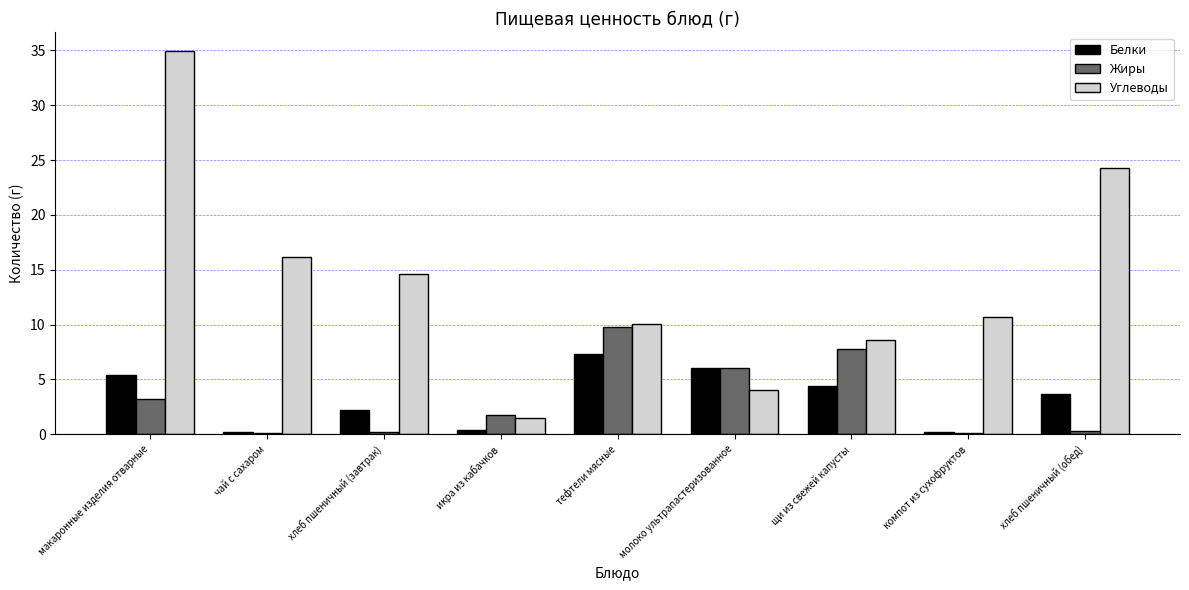

Are the bars horizontal?

No